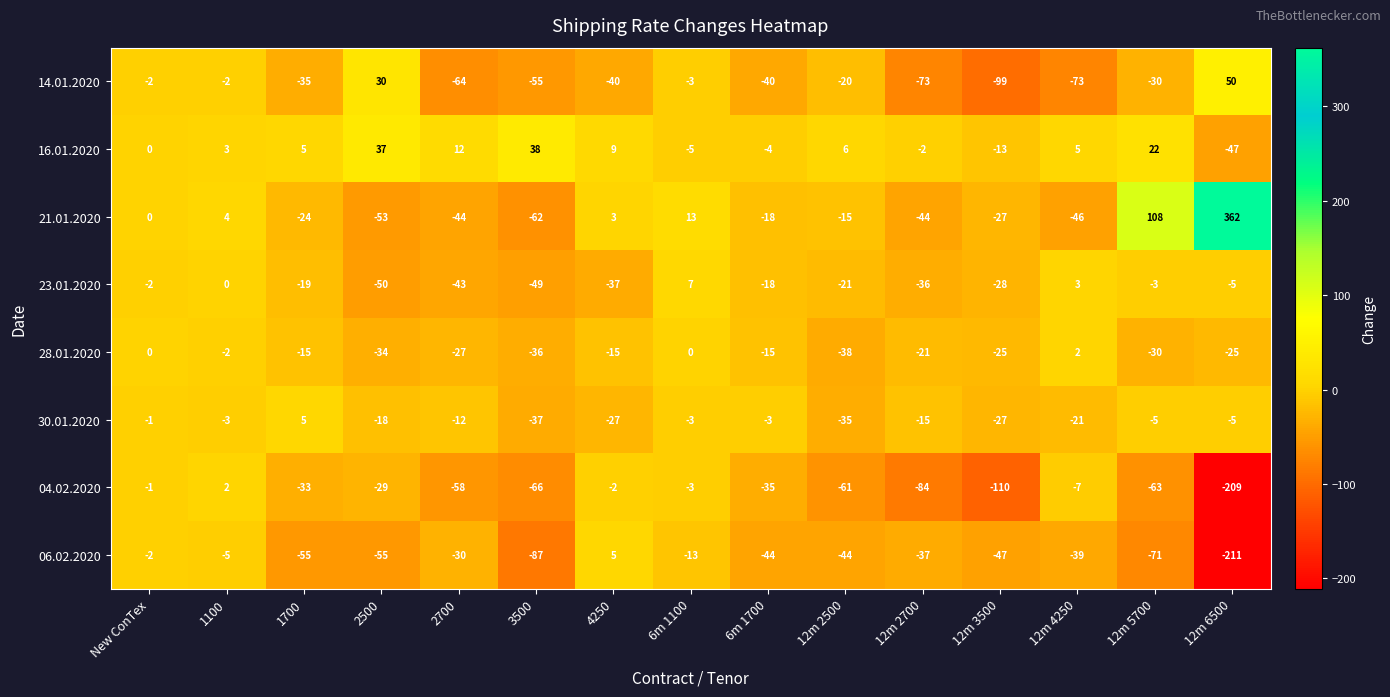

Is the value of 16.01.2020 at 12m 4250 greater than the value of 23.01.2020 at 4250?

Yes